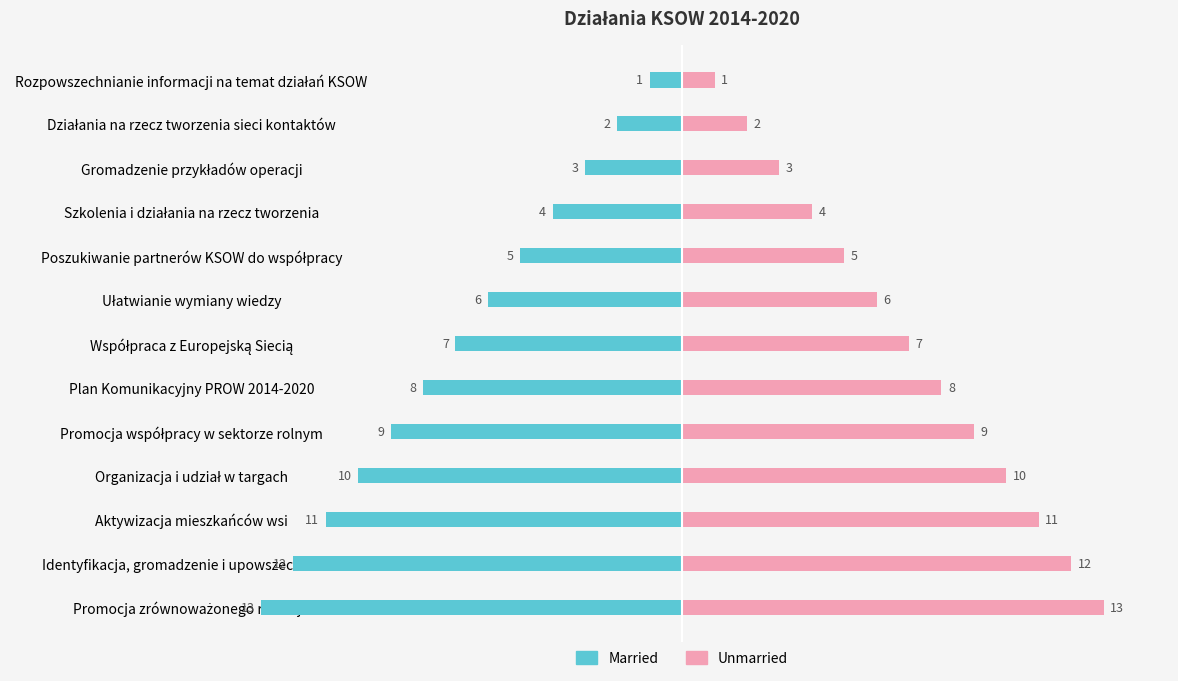

How many values in the Unmarried series are below 7?

6